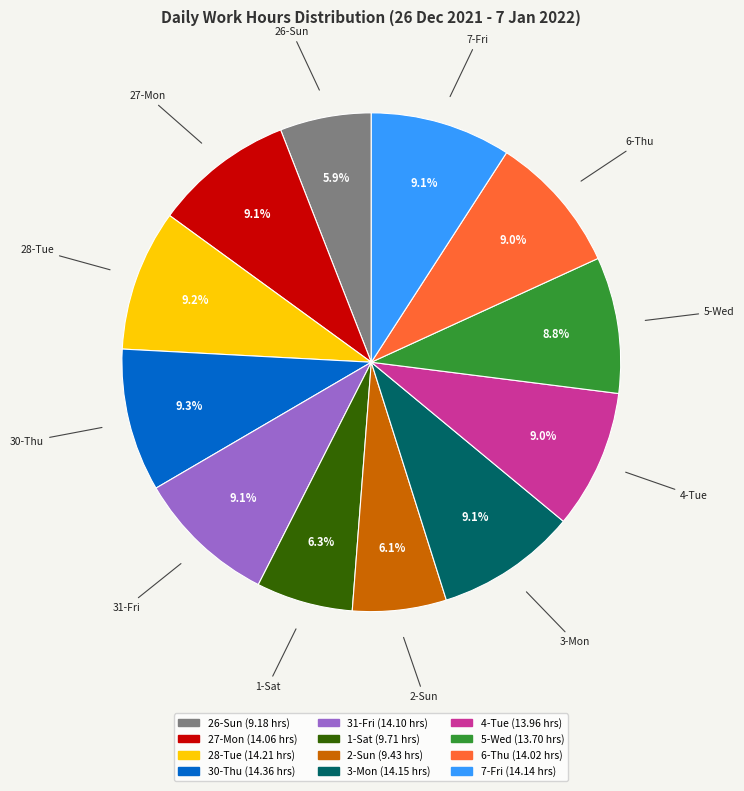

Combined, what portion of the pie is 1-Sat and 31-Fri?

15.4%